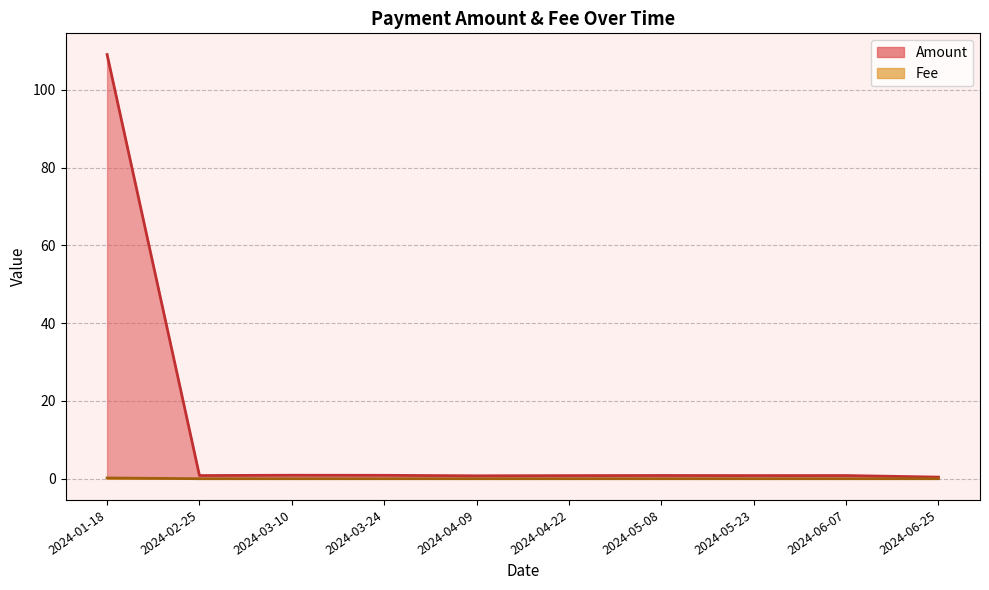

True or false: Fee has a value of 0.0 at 2024-02-25.

False